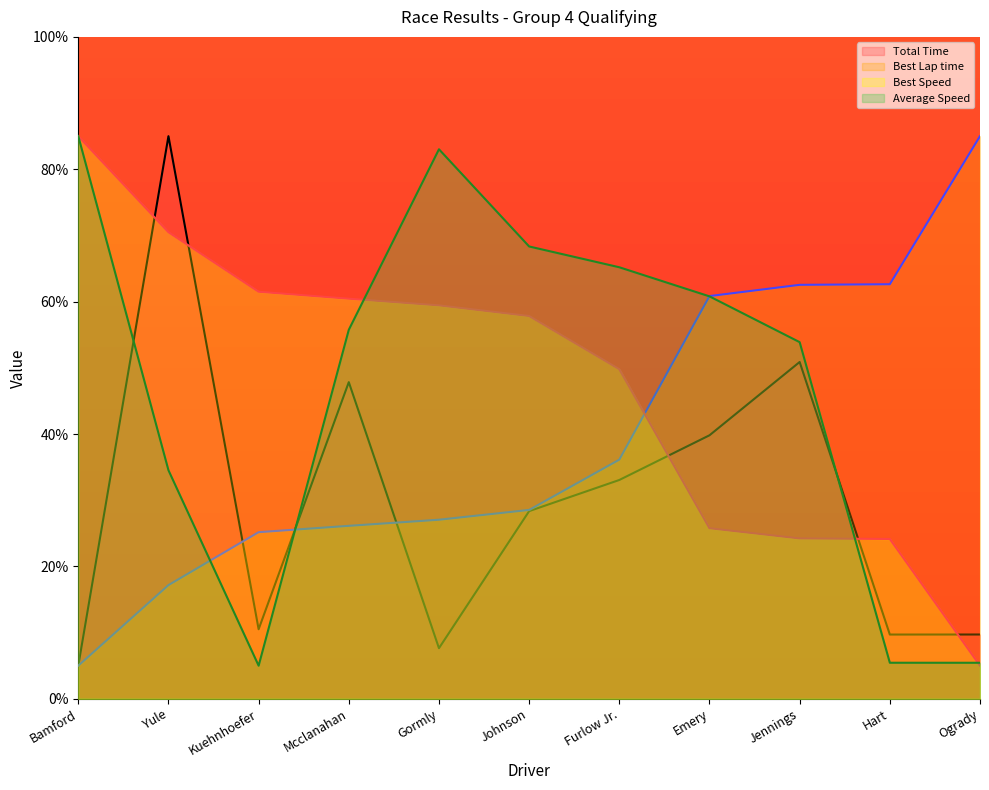

Where does the Best Speed series first go above 57?

Bamford